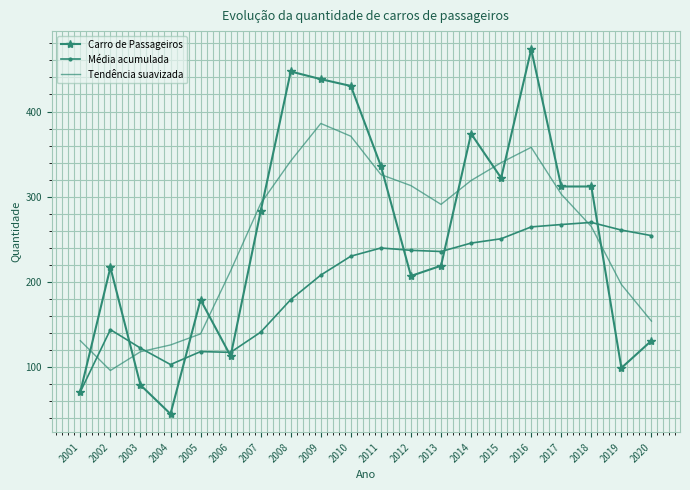

What is the difference between the highest and lowest values at 2019?

161.8